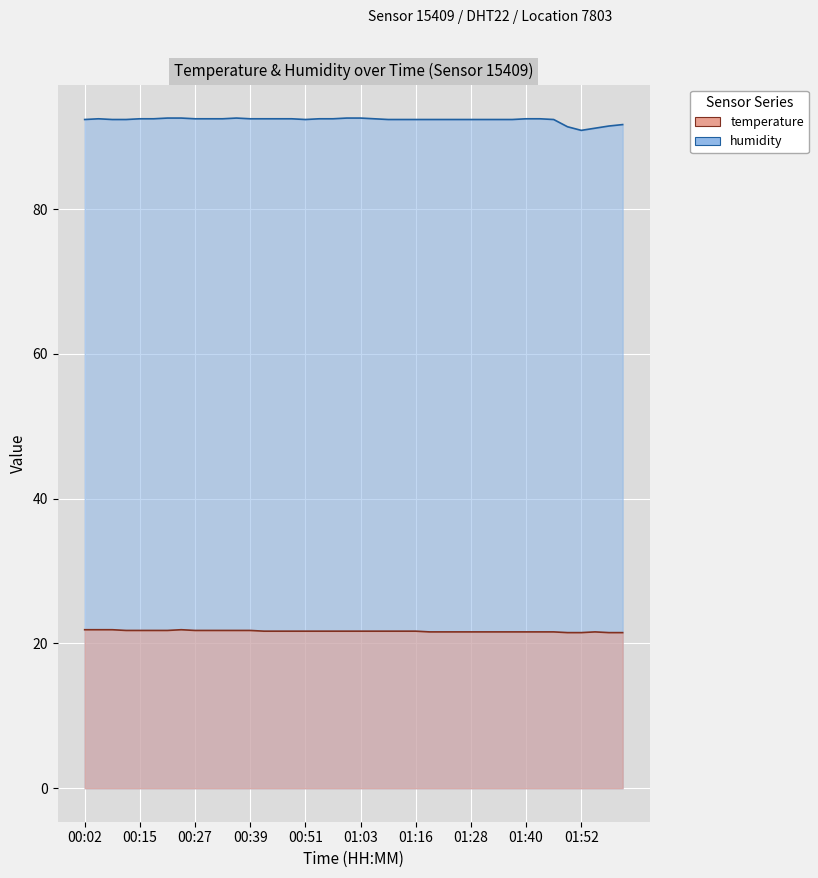

List the series in order of their peak value, lowest first.

temperature, humidity